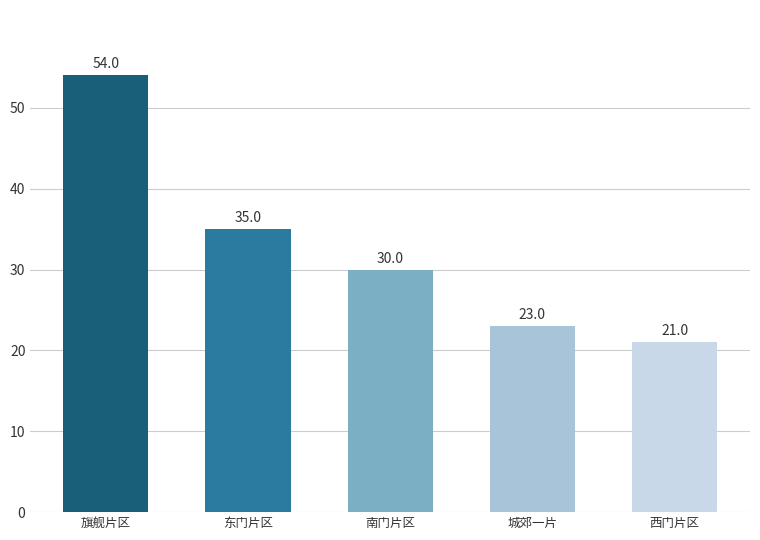

Count the number of data series in this chart.

1